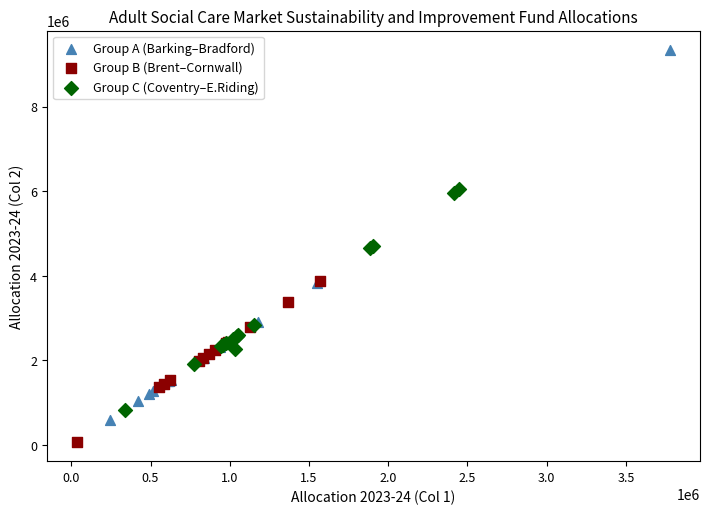

Which series has the largest Y range (max minus min)?

Group A (Barking–Bradford)